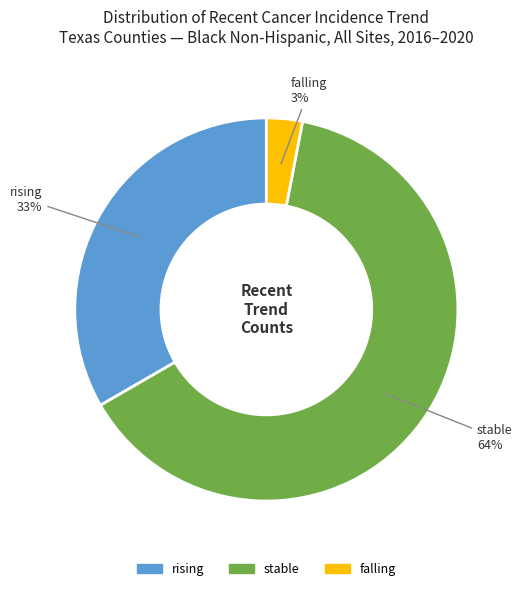

Do rising and stable together represent more than half of the pie?

Yes